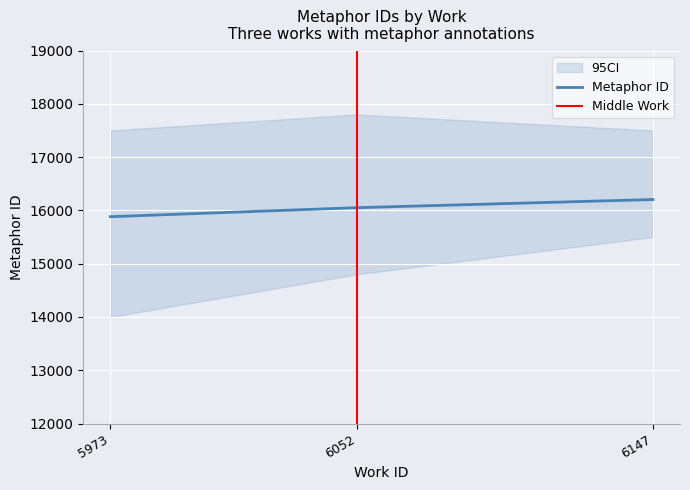

Reading right to left, what are all the values shown in this chart?

6147=16204	6052=16051	5973=15882